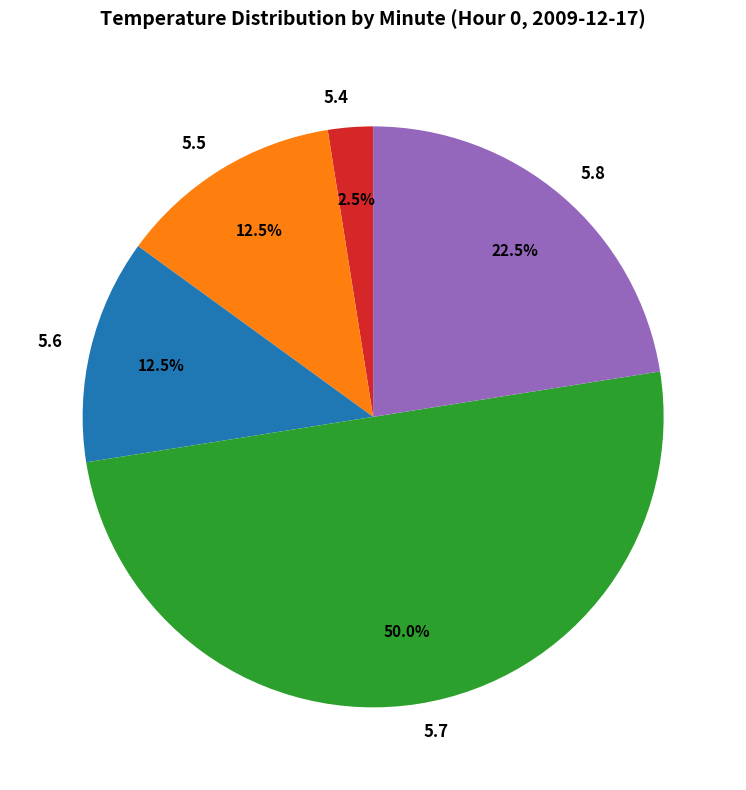

Which slice is the smallest?

5.4